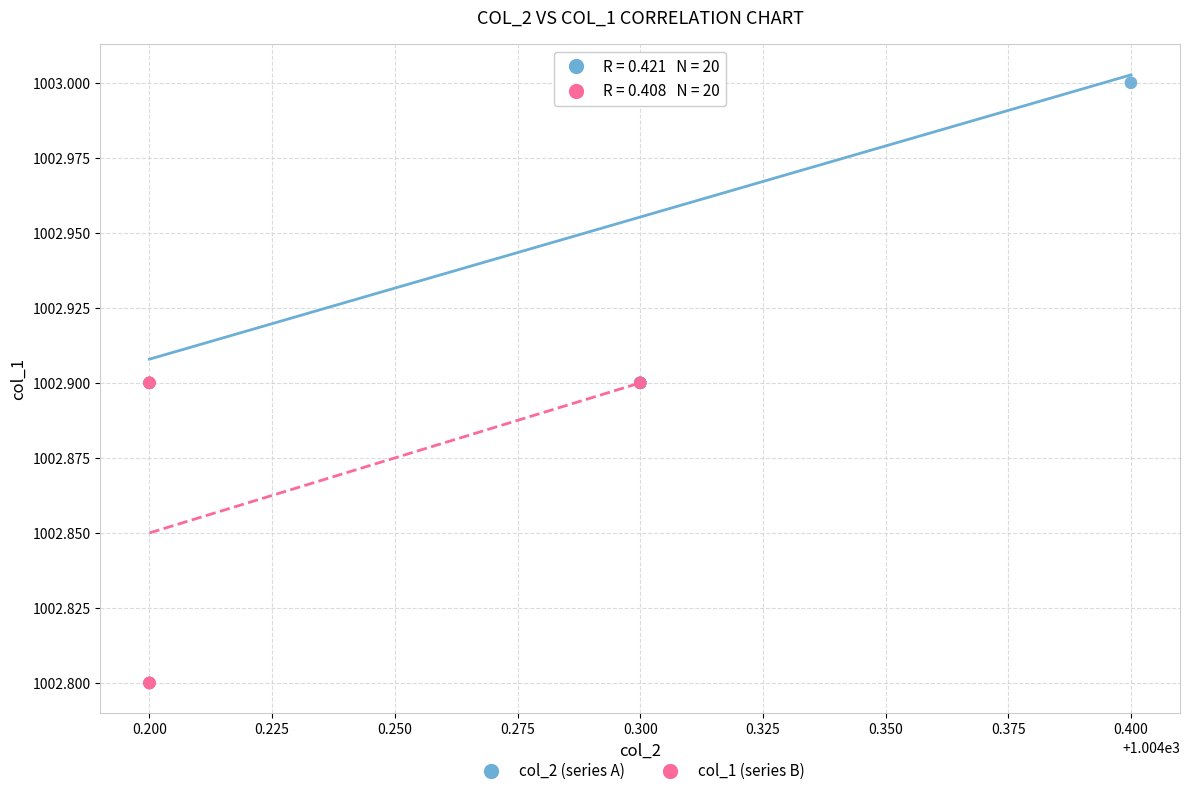

Which series contains the lowest Y value?

col_1 (series B)